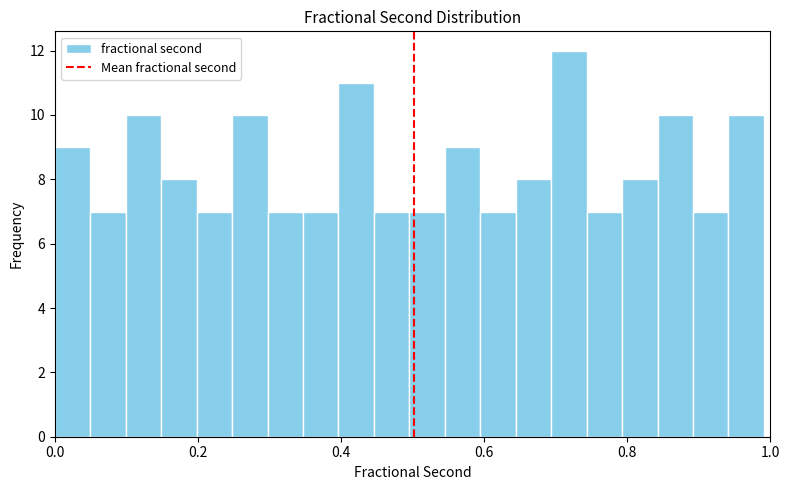

Around what value on the x-axis is the tallest bar? Give the approximate position of its centre, as read against the axis.

0.72